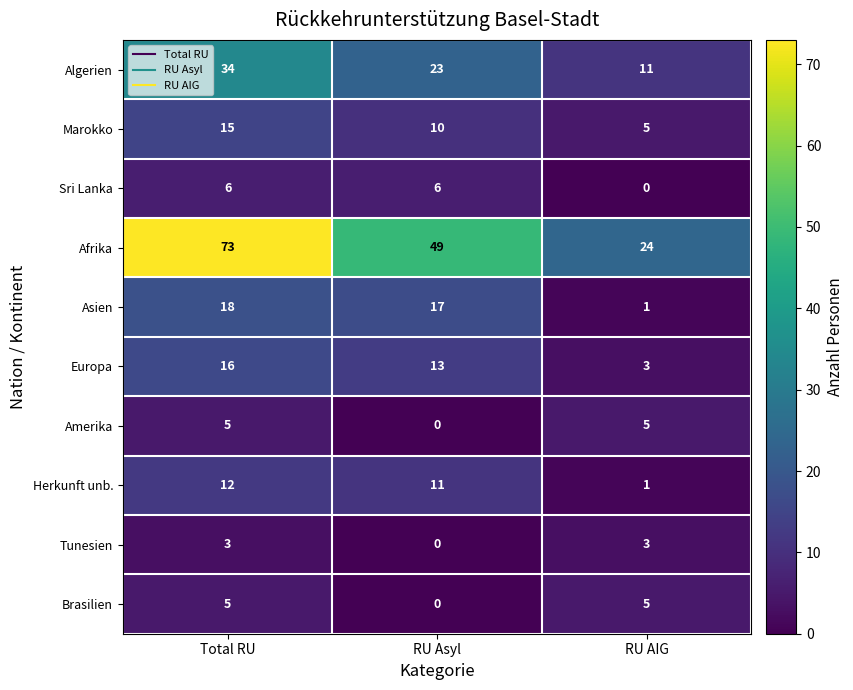

List the labels in order of Algerien value, largest first.

Total RU, RU Asyl, RU AIG